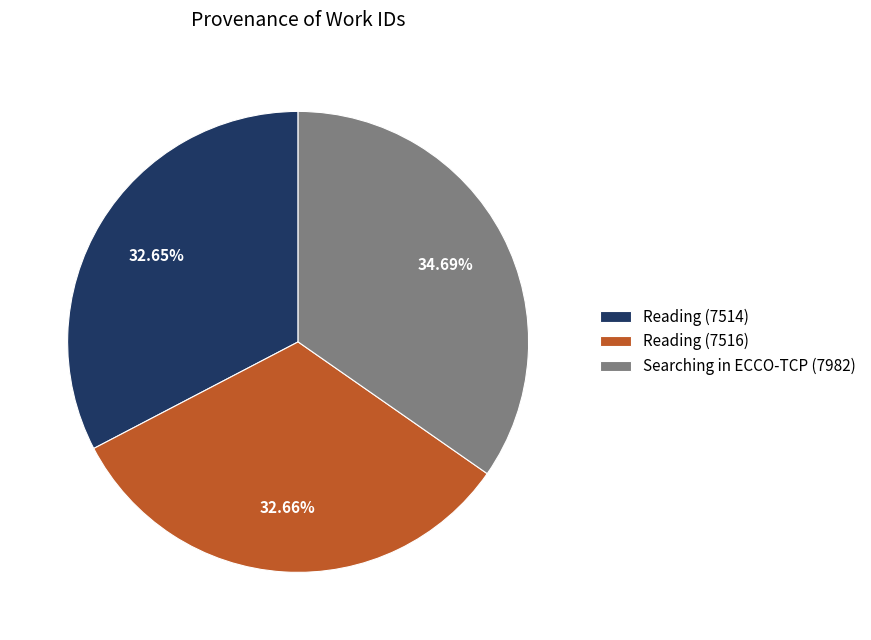

How many segments does this pie chart have?

3